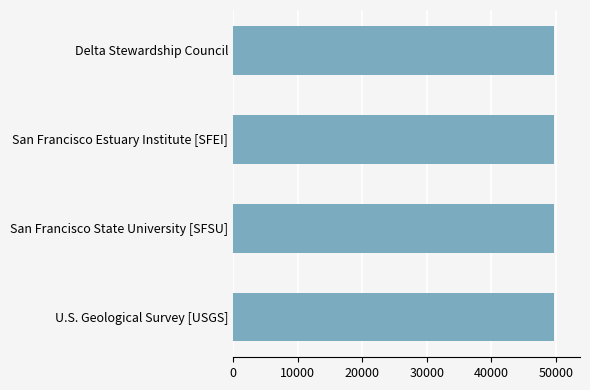

The chart shows a value of 30175 at Delta Stewardship Council. True or false?

False